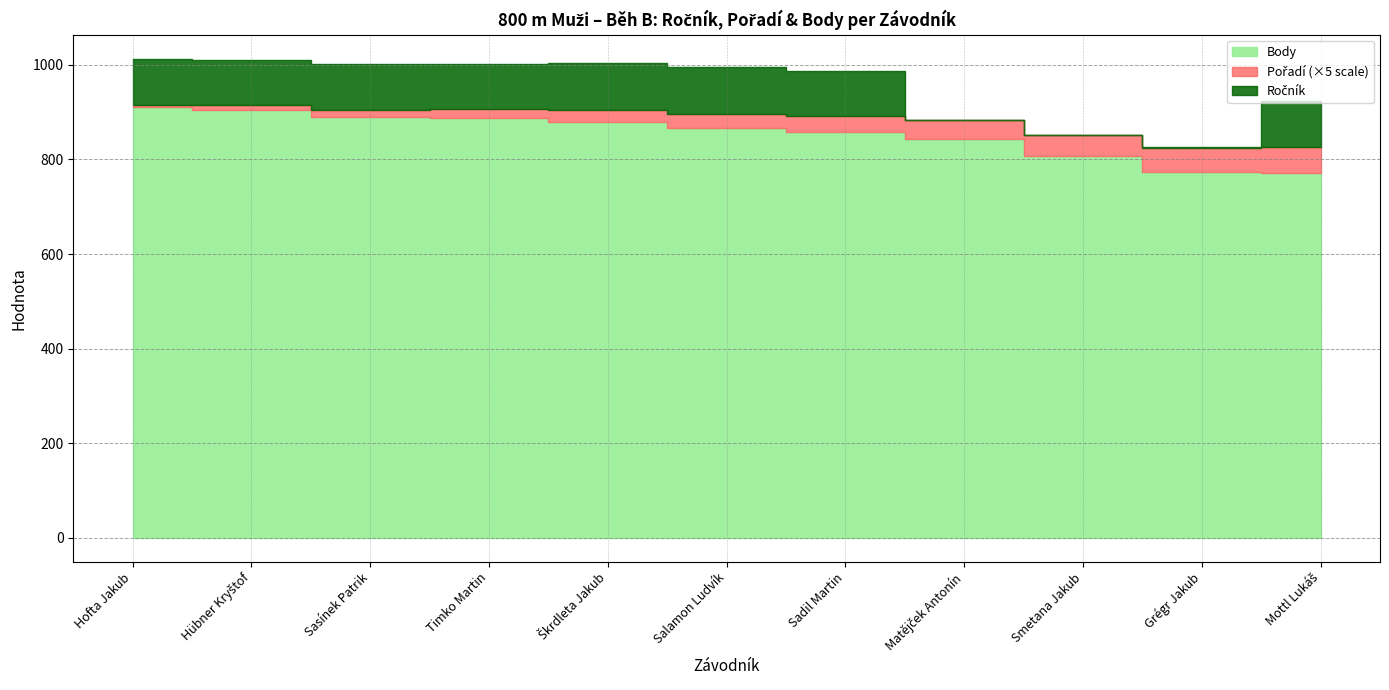

True or false: Ročník has a value of 62 at 12.

False